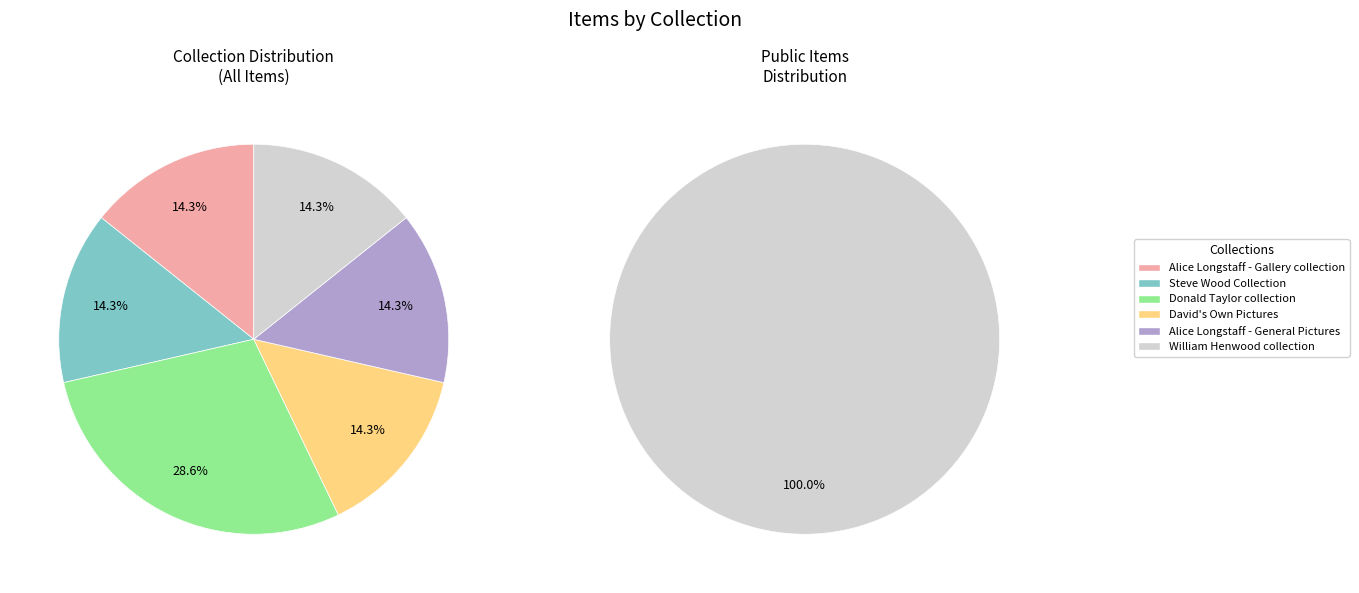

What percentage is the Alice Longstaff - Gallery collection slice, to the nearest percent?

14%